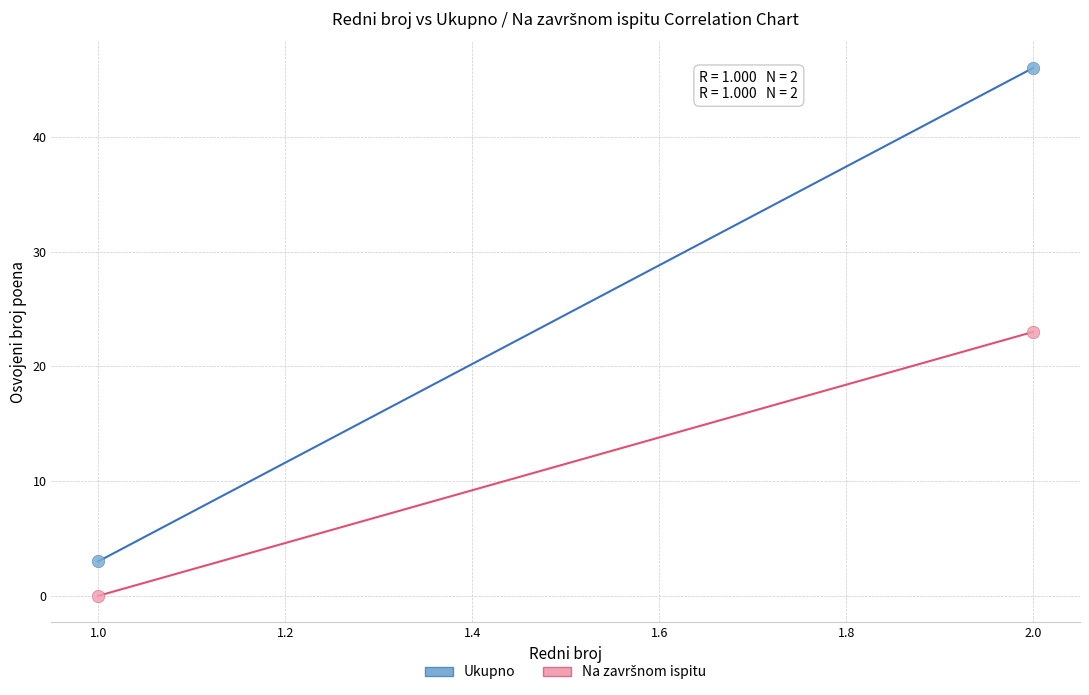

Which series has the widest spread of Y values?

Ukupno